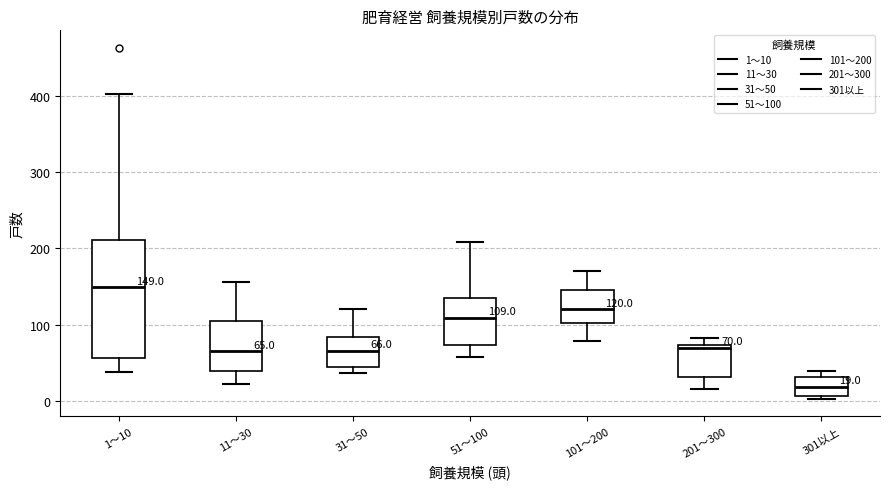

Which box's median line is the highest?

1～10